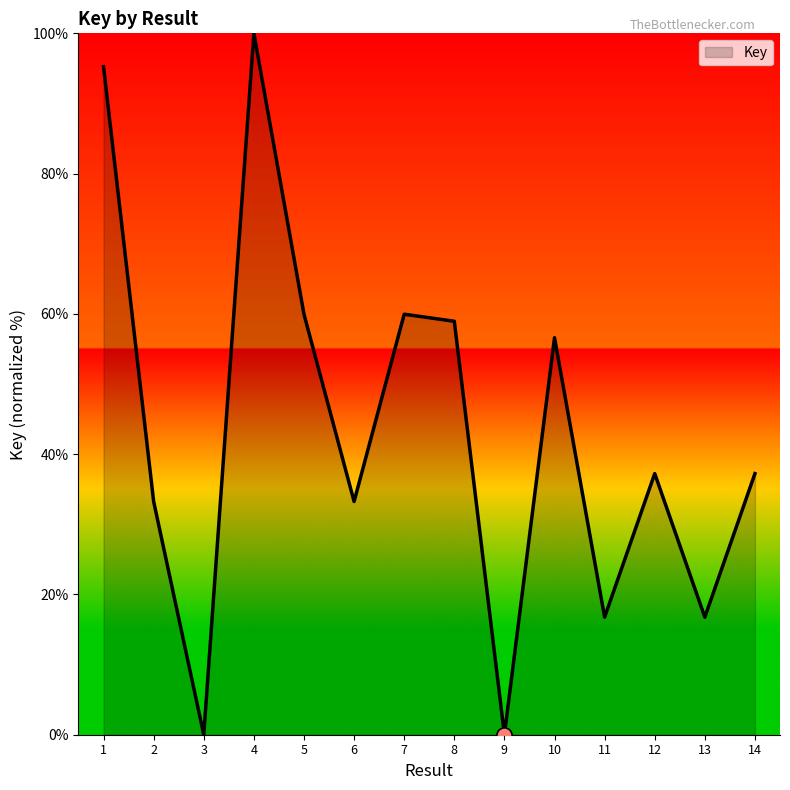

Approximately how many times larger is the value at 7 compared to 14?

1.6